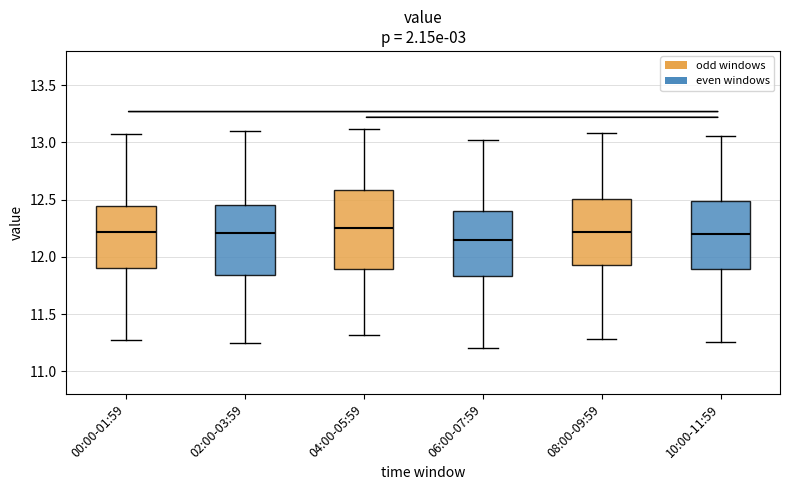

Which box is the tallest, from its lower edge to its upper edge?

04:00-05:59